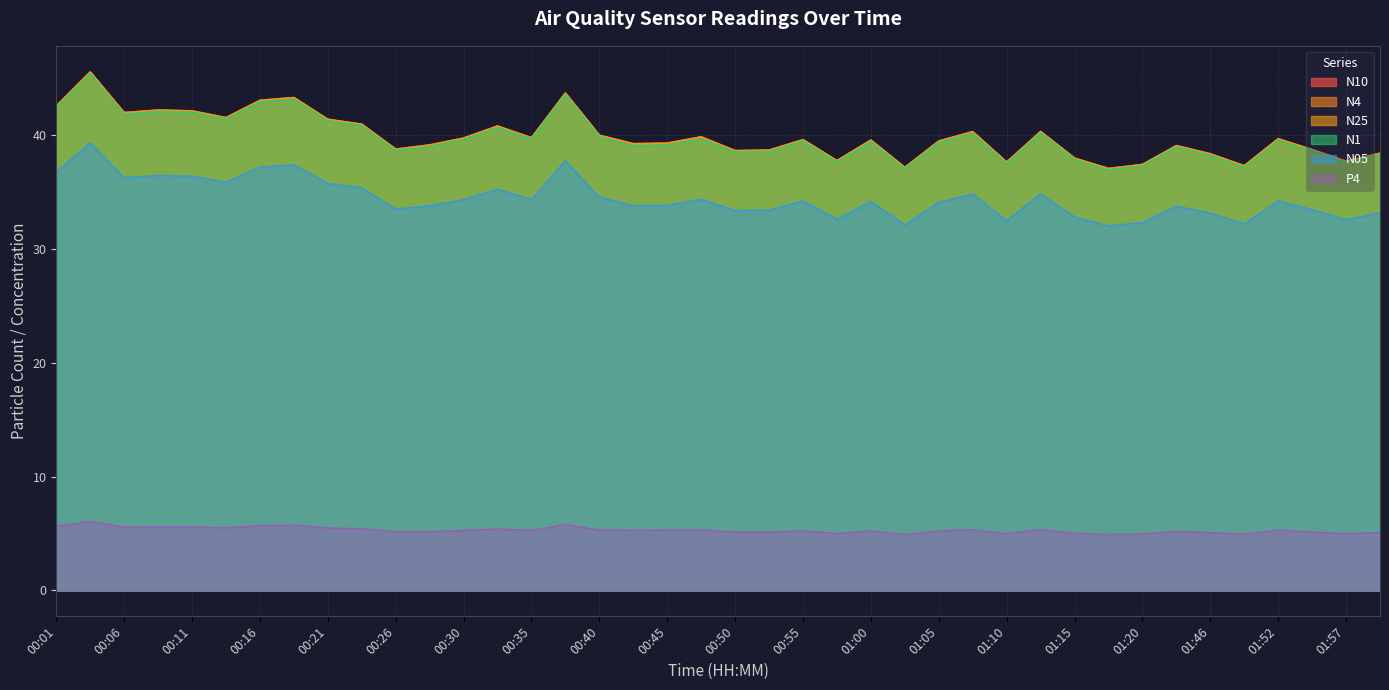

What is the value of the N1 point at the 25th from the left?

39.4